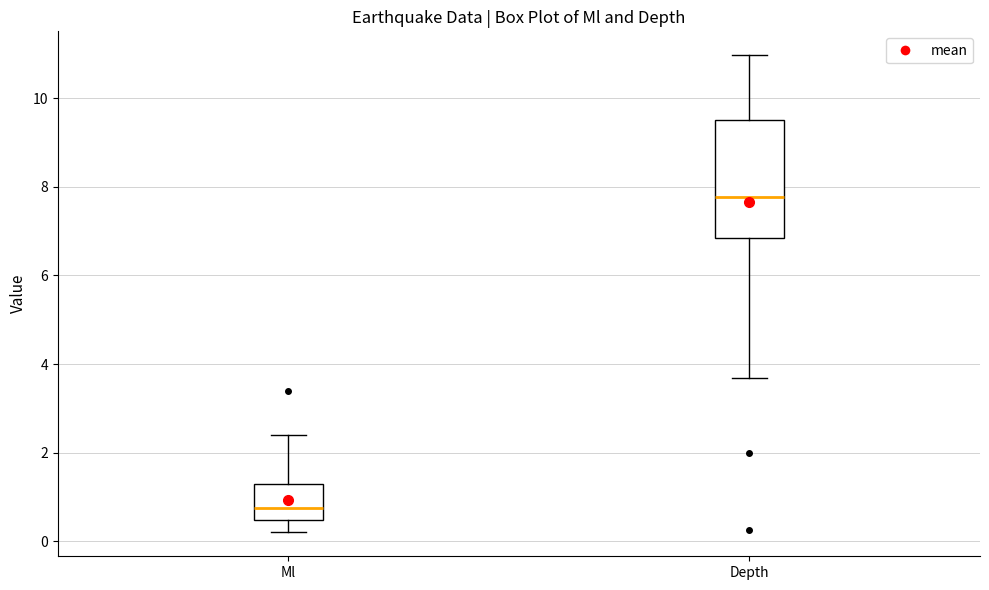

Reading left to right, transcribe this box plot: for each box, give where its median line is, the range the box spans, and where its two whiskers end, as read against the y-axis. The values are not printed on the chart, so give them approximately, as read against the axis.

Ml: median 0.8, box 0.4 to 1.4, whiskers 0.2 to 2.4
Depth: median 7.8, box 6.8 to 9.4, whiskers 3.6 to 11.0